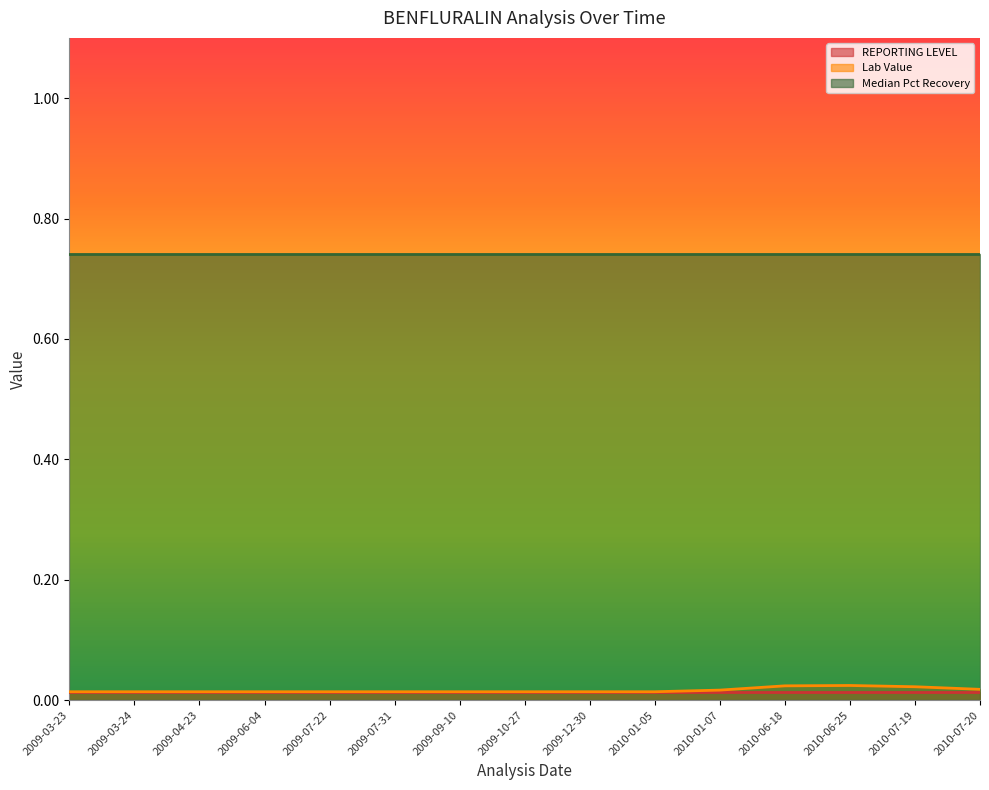

Reading left to right, list all the values displayed in this chart.

REPORTING LEVEL: 2009-03-23=0.0	2009-03-24=0.0	2009-04-23=0.0	2009-06-04=0.0	2009-07-22=0.0	2009-07-31=0.0	2009-09-10=0.0	2009-10-27=0.0	2009-12-30=0.0	2010-01-05=0.0	2010-01-07=0.0	2010-06-18=0.0	2010-06-25=0.0	2010-07-19=0.0	2010-07-20=0.0
Lab Value: 2009-03-23=0.0	2009-03-24=0.0	2009-04-23=0.0	2009-06-04=0.0	2009-07-22=0.0	2009-07-31=0.0	2009-09-10=0.0	2009-10-27=0.0	2009-12-30=0.0	2010-01-05=0.0	2010-01-07=0.0	2010-06-18=0.0	2010-06-25=0.0	2010-07-19=0.0	2010-07-20=0.0
Median Pct Recovery: 2009-03-23=0.7	2009-03-24=0.7	2009-04-23=0.7	2009-06-04=0.7	2009-07-22=0.7	2009-07-31=0.7	2009-09-10=0.7	2009-10-27=0.7	2009-12-30=0.7	2010-01-05=0.7	2010-01-07=0.7	2010-06-18=0.7	2010-06-25=0.7	2010-07-19=0.7	2010-07-20=0.7